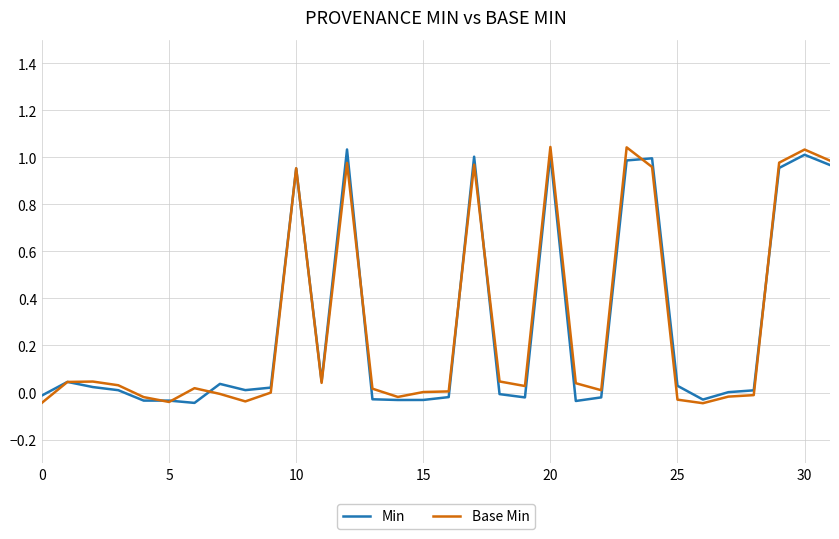

How many lines are shown in the chart?

2